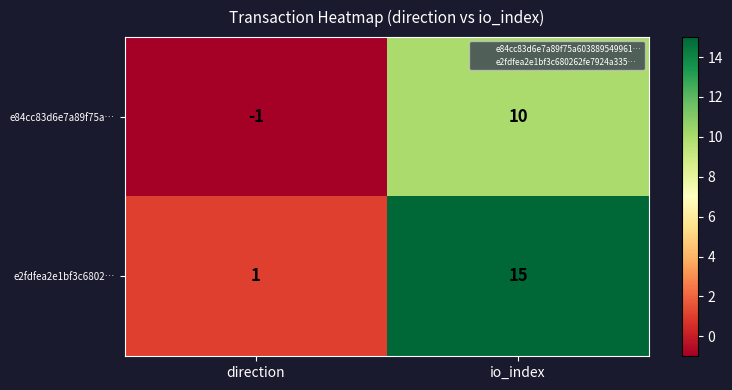

What is the difference between the maximum and minimum values in the e84cc83d6e7a89f75a… series?

11